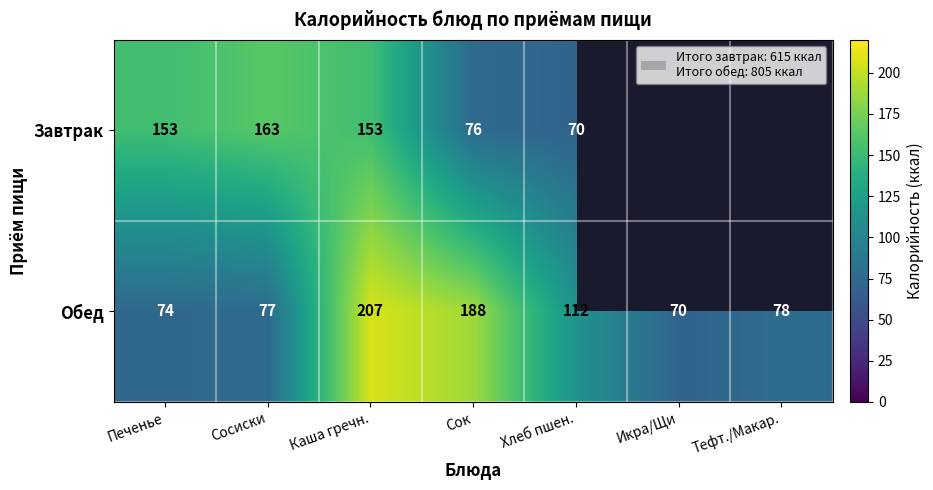

At which label is Обед closest to 138?

Хлеб пшен.